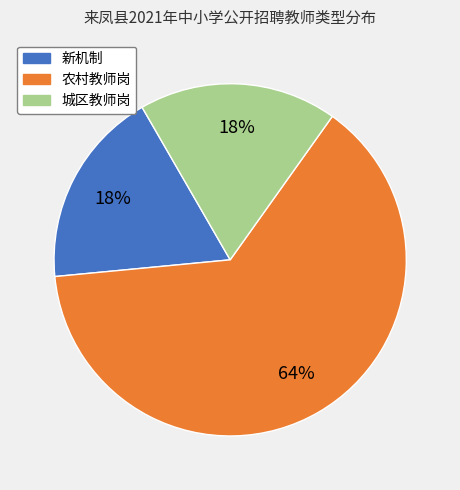

Which category has the biggest portion of the pie?

农村教师岗